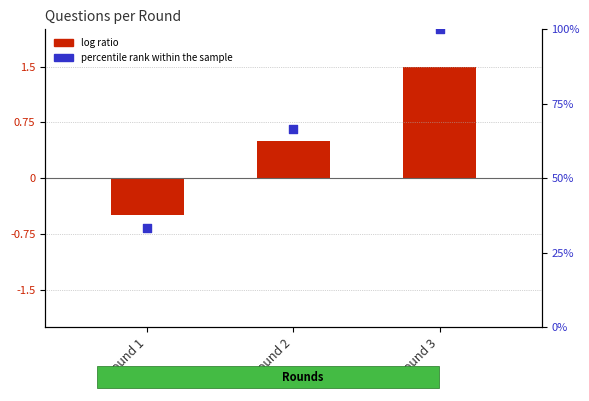

What are all the series names shown in the legend?

log ratio, percentile rank within the sample